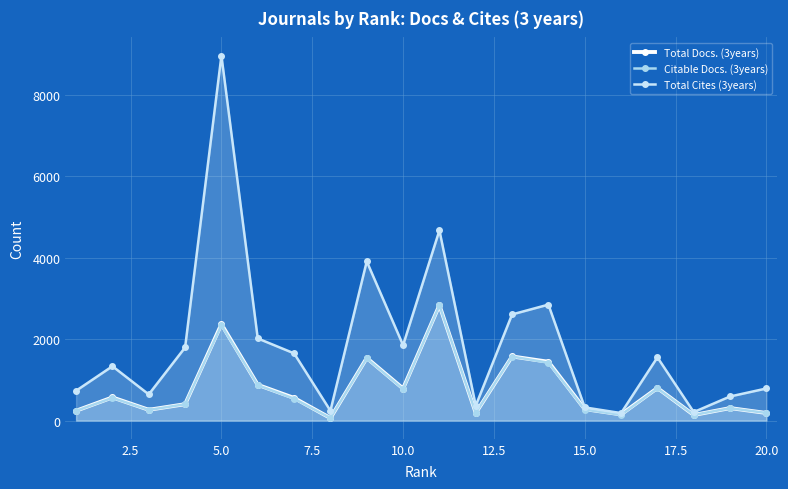

What is the approximate value of Total Cites (3years) at 20.0, to the nearest 100?

800